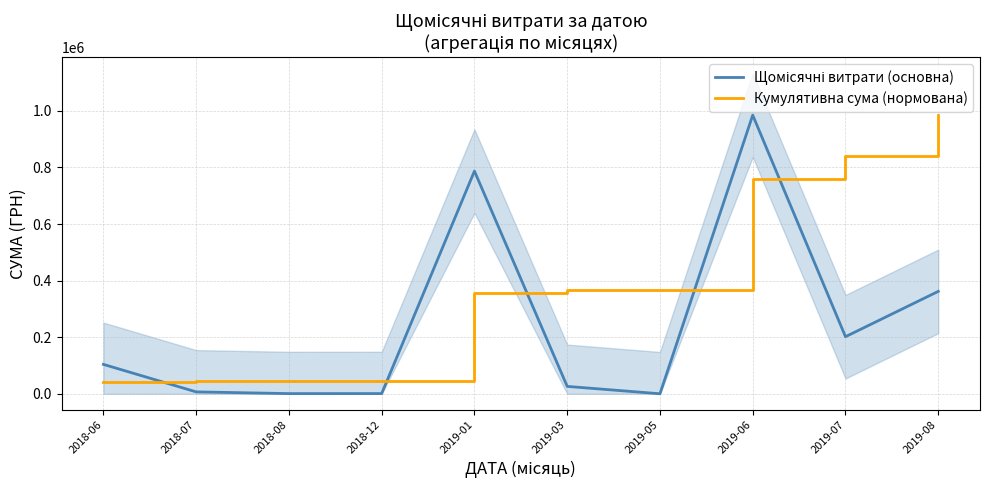

True or false: Щомісячні витрати (основна) and Кумулятивна сума (нормована) cross at least once.

True